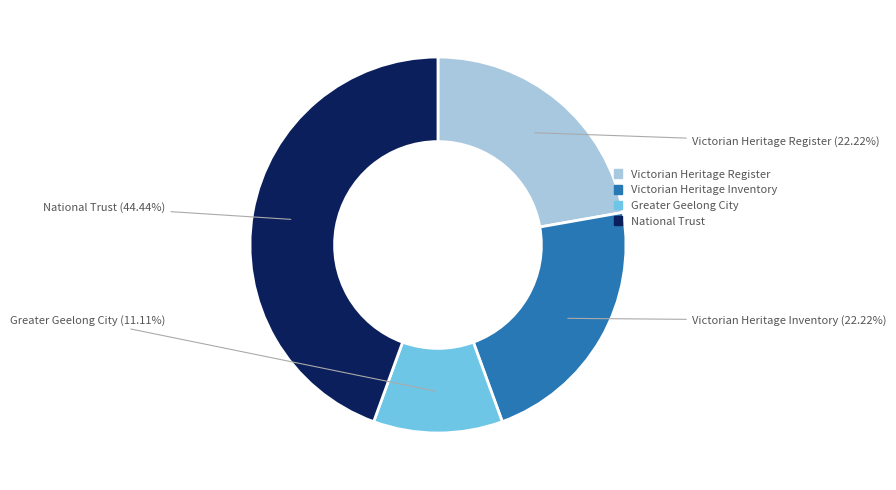

Is there a majority slice in this chart?

No